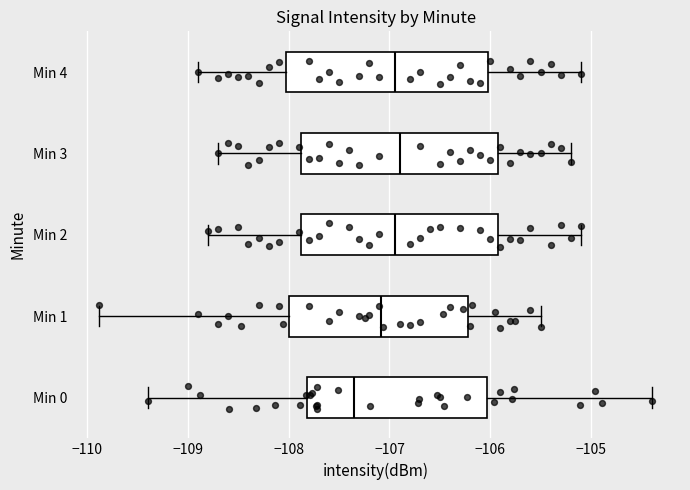

Reading bottom to top, read every box against the x-axis: the position of its median line, the range the box covers, and the ends of its whiskers. The values are not printed on the chart, so give them approximately, as read against the axis.

Min 0: median -107.4, box -107.8 to -106.0, whiskers -109.4 to -104.4
Min 1: median -107.1, box -108.0 to -106.2, whiskers -109.9 to -105.5
Min 2: median -106.9, box -107.9 to -105.9, whiskers -108.8 to -105.1
Min 3: median -106.9, box -107.9 to -105.9, whiskers -108.7 to -105.2
Min 4: median -106.9, box -108.0 to -106.0, whiskers -108.9 to -105.1